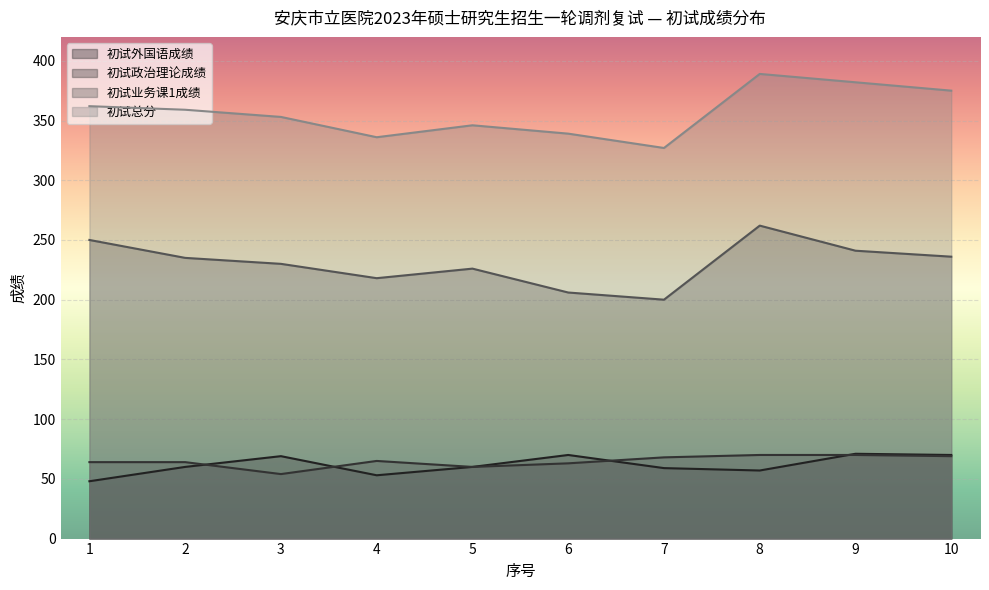

Rank the categories by 初试政治理论成绩 value from lowest to highest.

3, 5, 6, 1, 2, 4, 7, 10, 8, 9